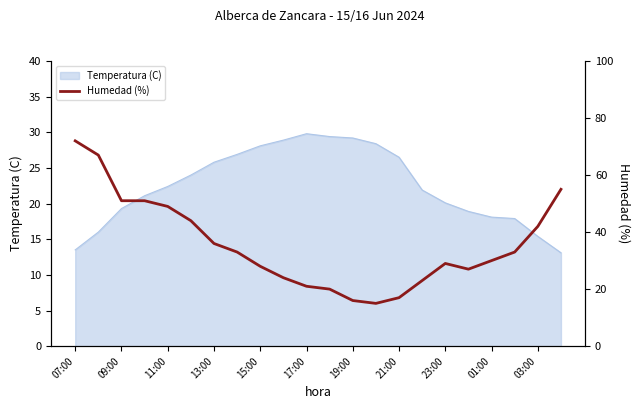

Is it true that Temperatura (C) equals 24.2 at 01:00?

False